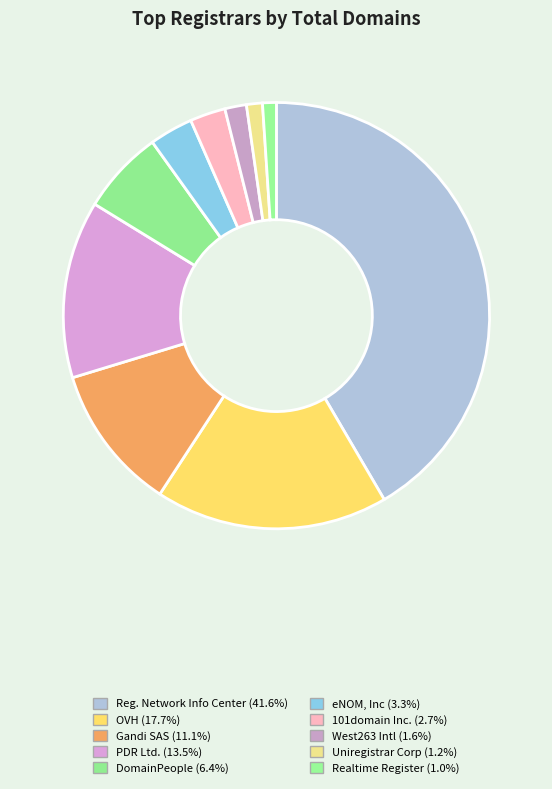

Is there any slice that represents more than half of the pie?

No